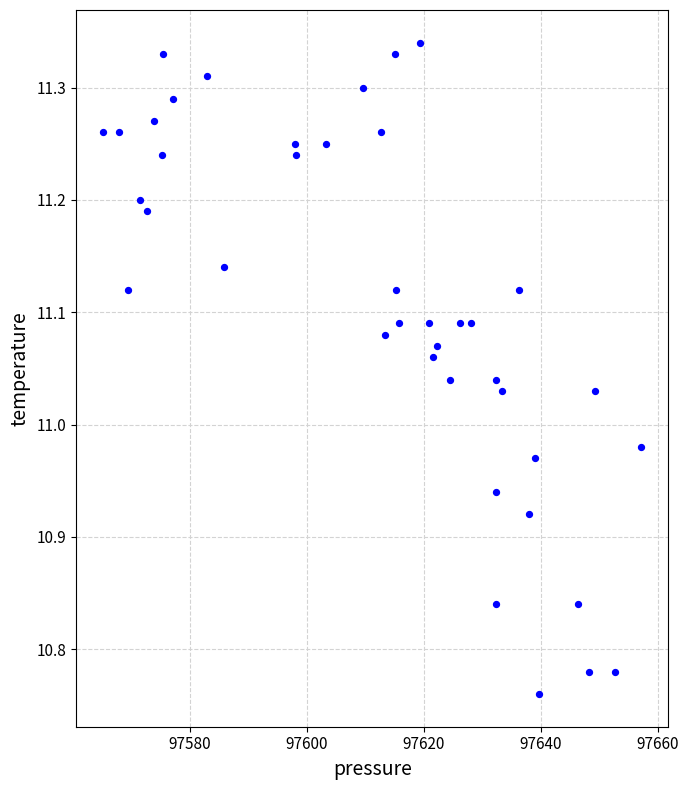

What is the range of X values (max minus min)?

92.1